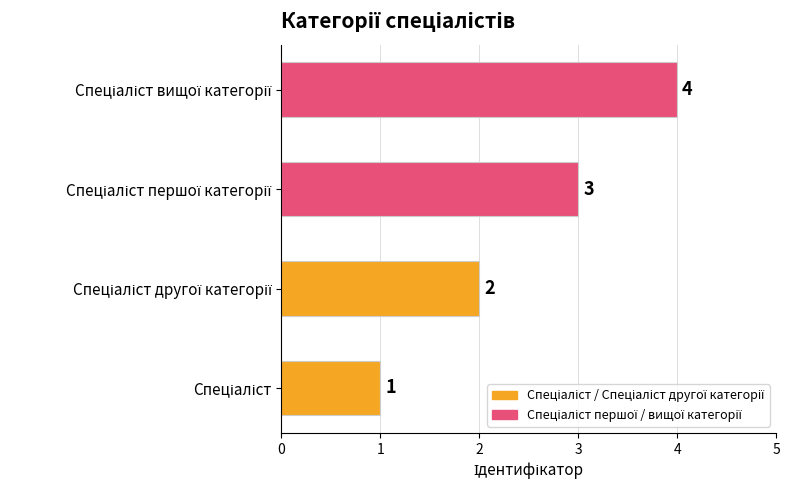

What is the sum of all values?

10